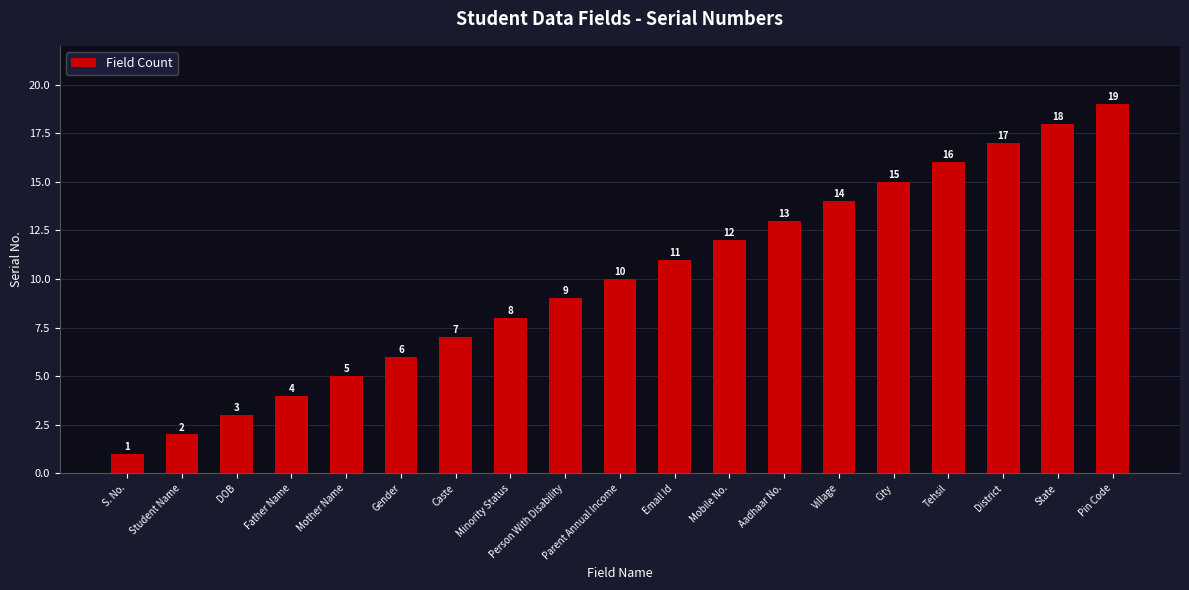

List the labels in order of value, smallest first.

S. No., Student Name, DOB, Father Name, Mother Name, Gender, Caste, Minority Status, Person With Disability, Parent Annual Income, Email Id, Mobile No., Aadhaar No., Village, City, Tehsil, District, State, Pin Code